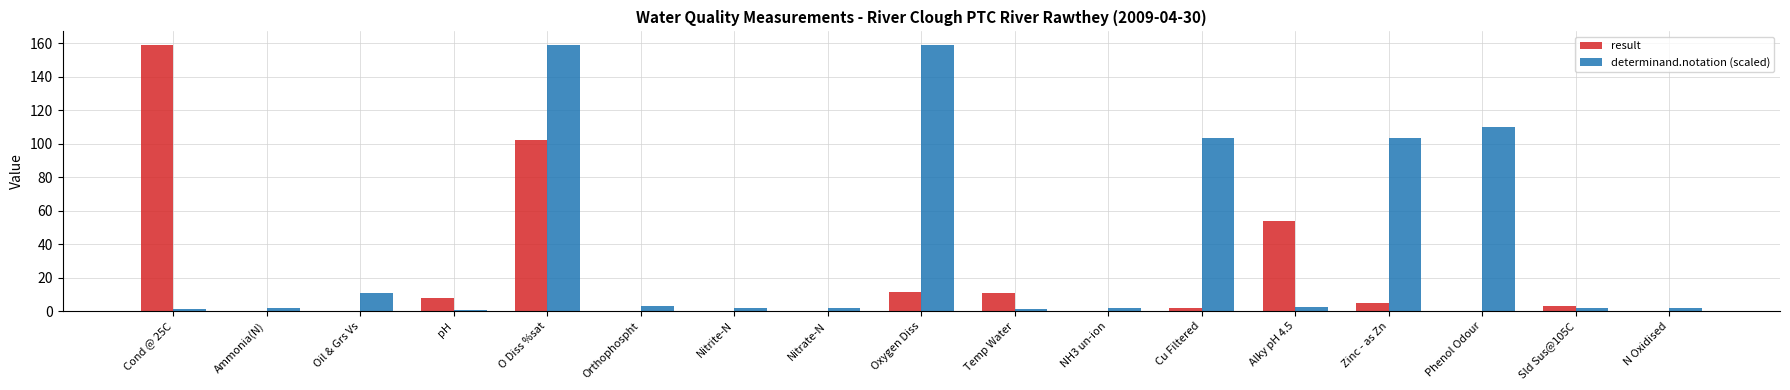

Does the chart contain stacked bars?

No